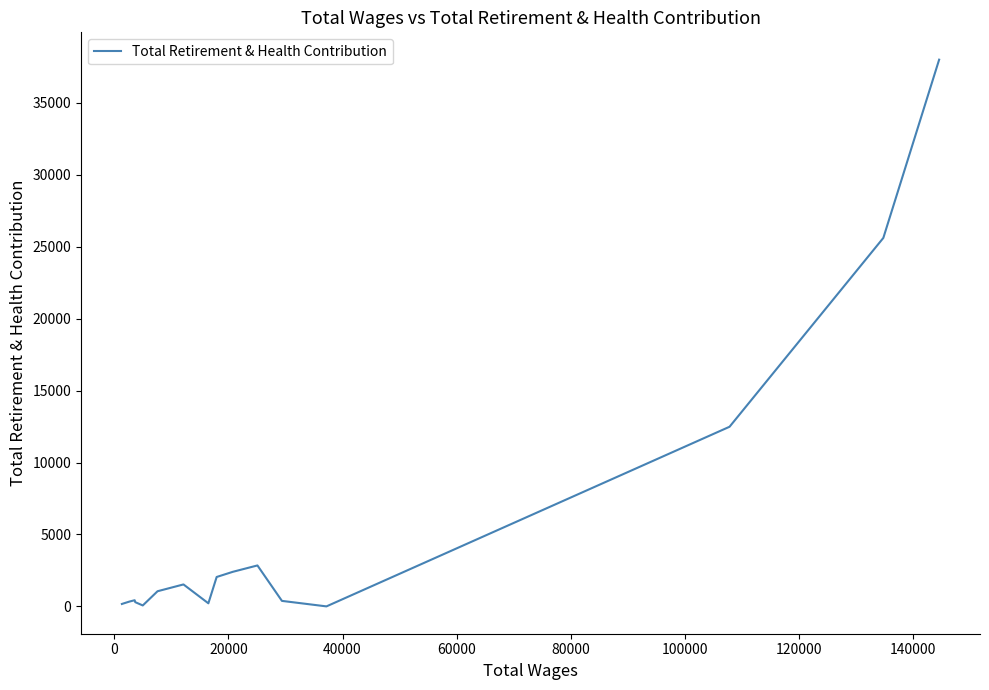

What is the greatest value displayed?

38007